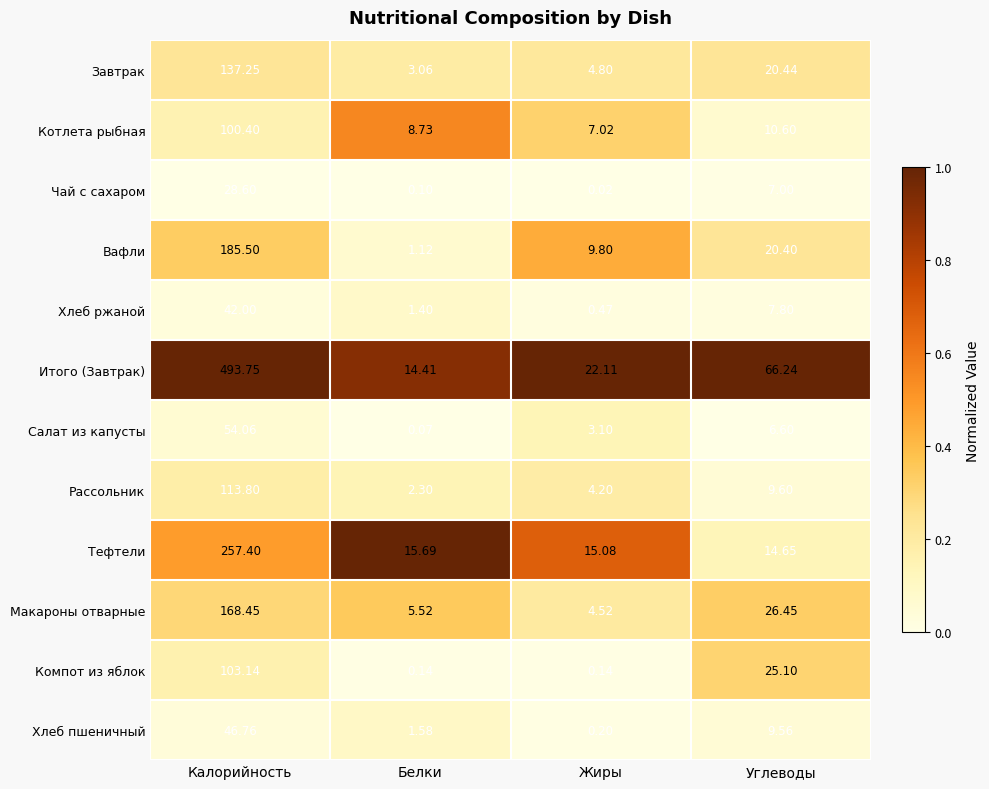

Rank the categories by Завтрак value from highest to lowest.

Калорийность, Углеводы, Жиры, Белки